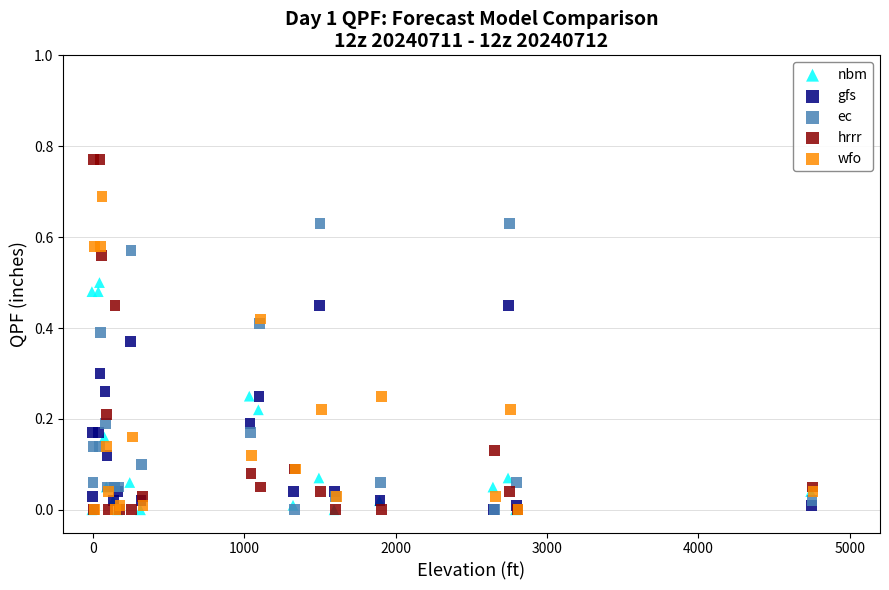

Which series reaches the maximum Y coordinate?

hrrr